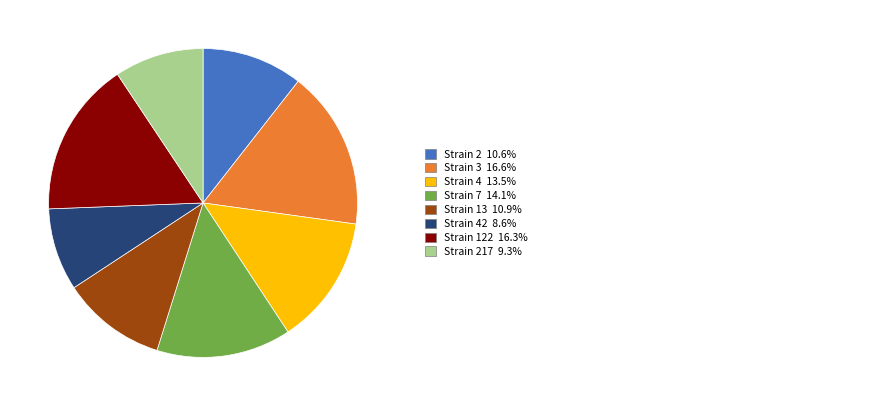

Does any single category account for the majority?

No